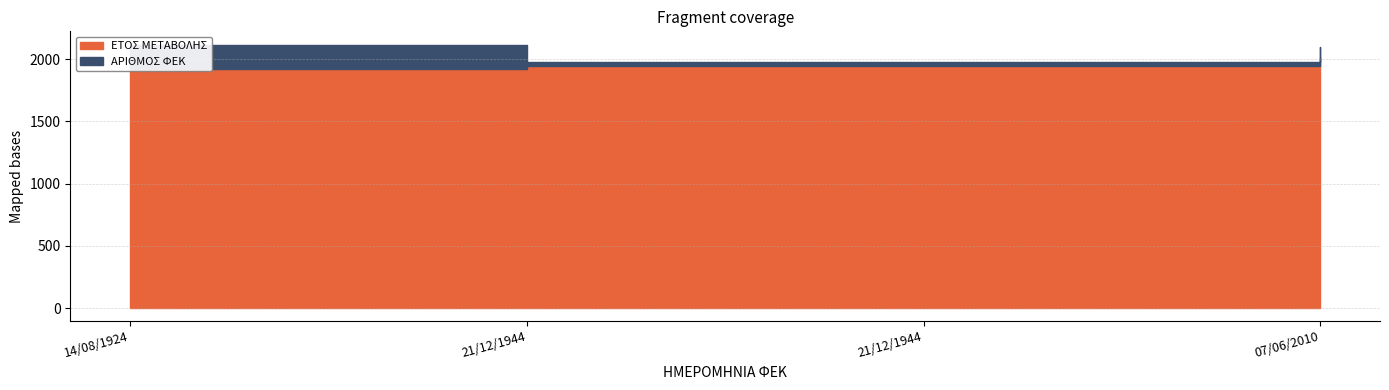

Is it true that ΑΡΙΘΜΟΣ ΦΕΚ equals 194 at 14/08/1924?

True